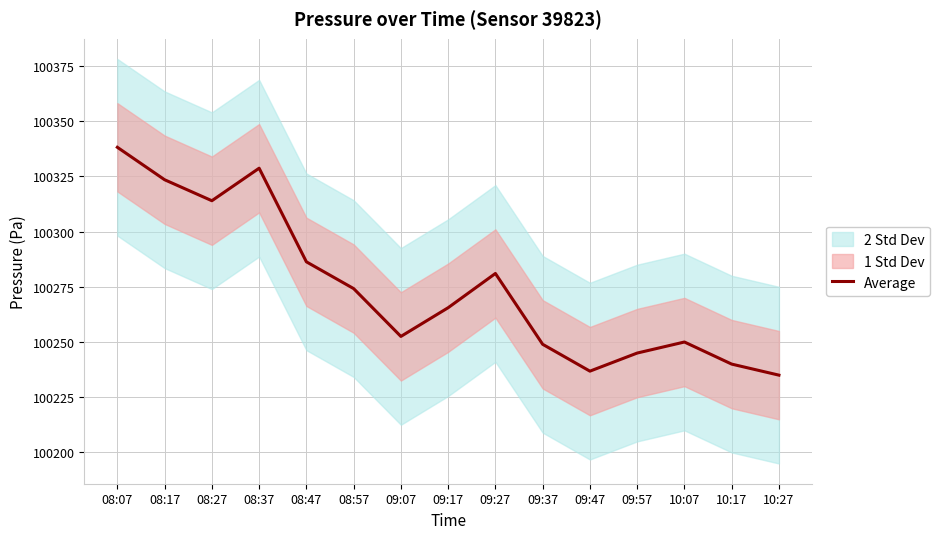

How many points are higher than both their immediate neighbors (excluding endpoints)?

3